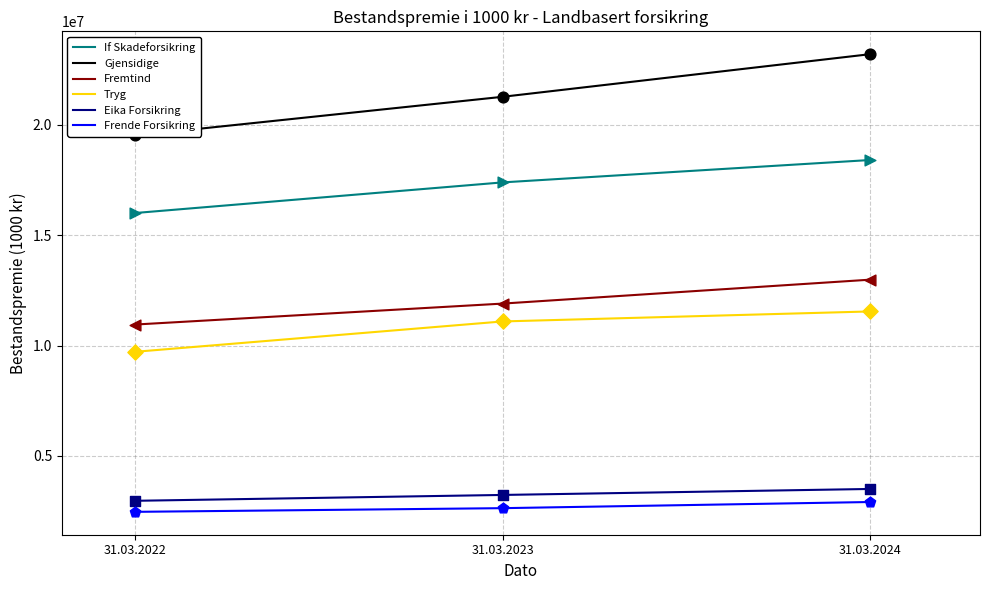

At which category is the sum across all series the highest?

31.03.2024